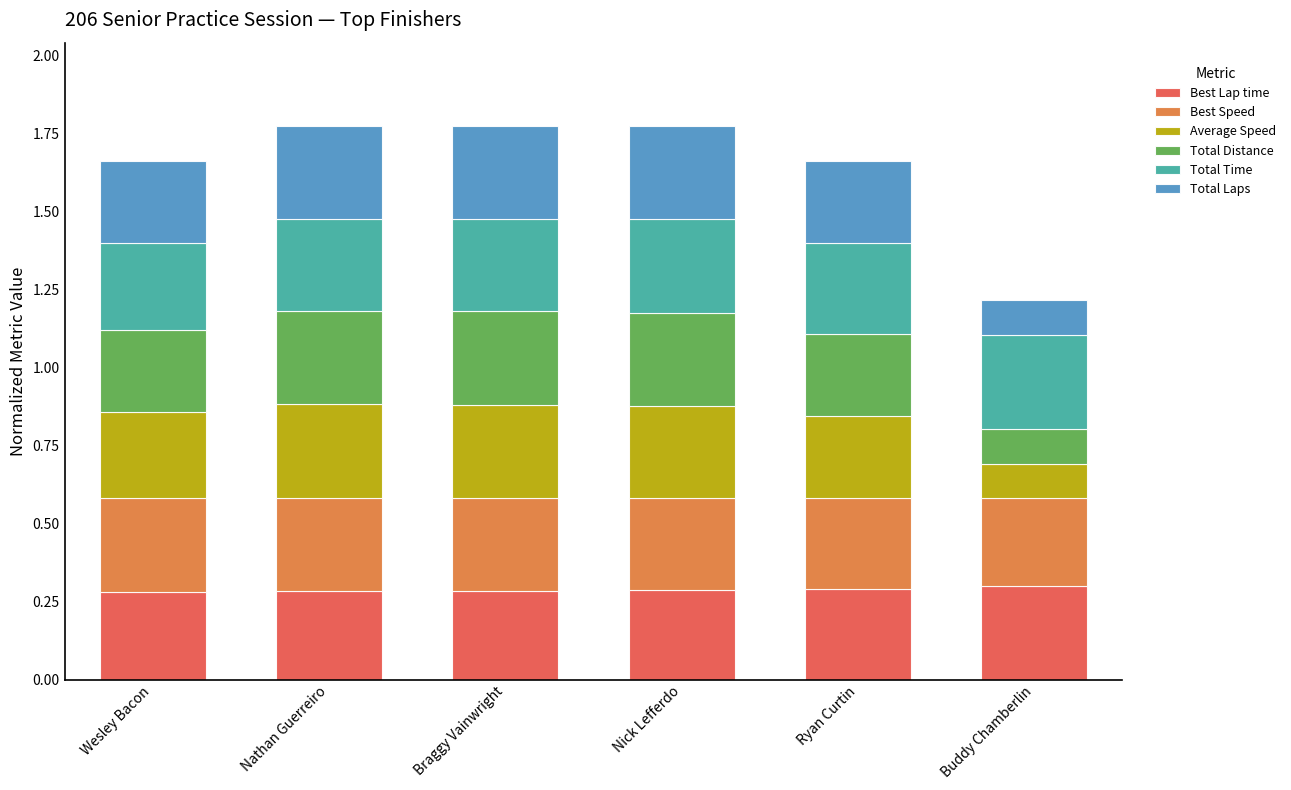

What is the total value across all series at Nick Lefferdo?

1.8